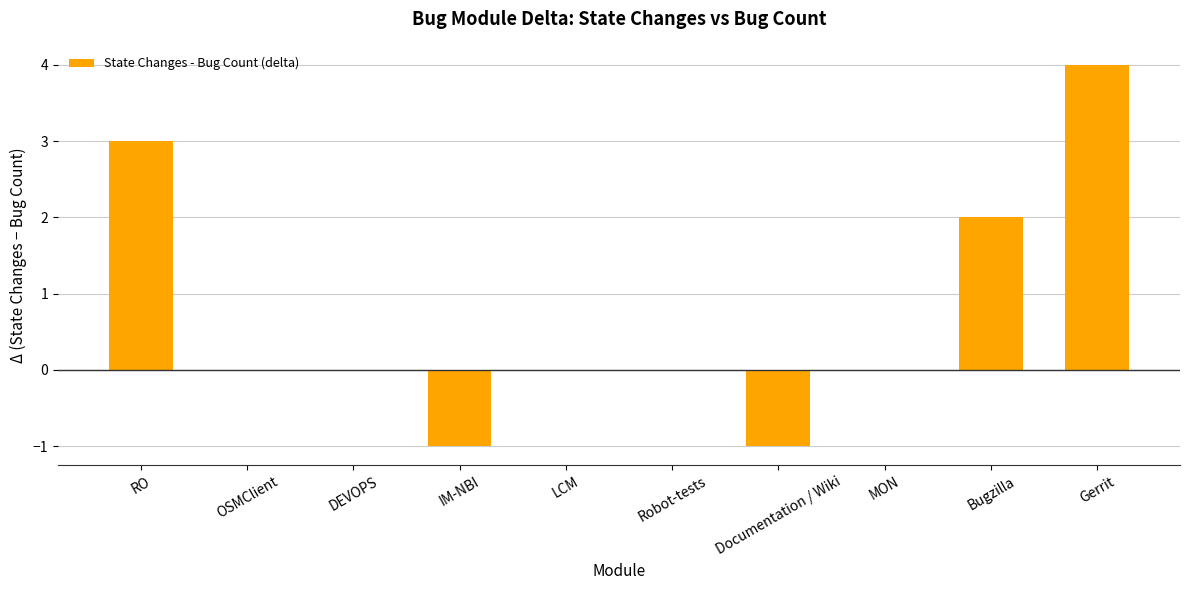

What is the sum of all values?

7